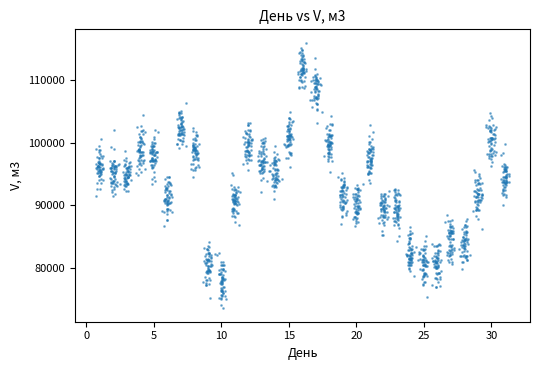

What is the range of Y values (max minus min)?

42392.9